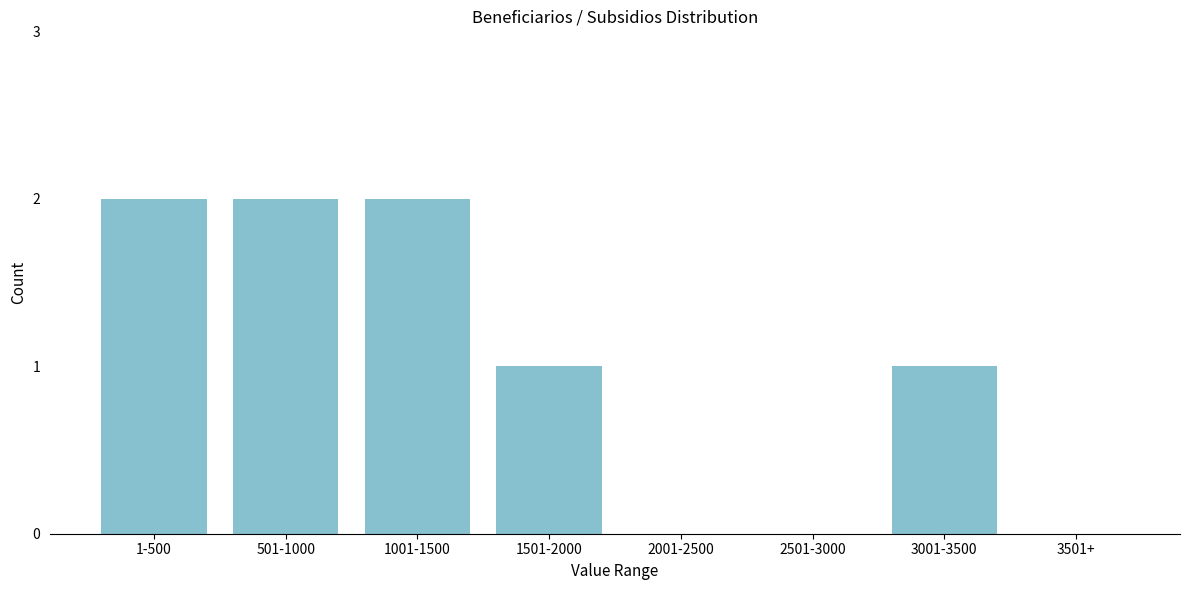

Reading left to right, what are all the values shown in this chart?

1-500=2	501-1000=2	1001-1500=2	1501-2000=1	2001-2500=0	2501-3000=0	3001-3500=1	3501+=0